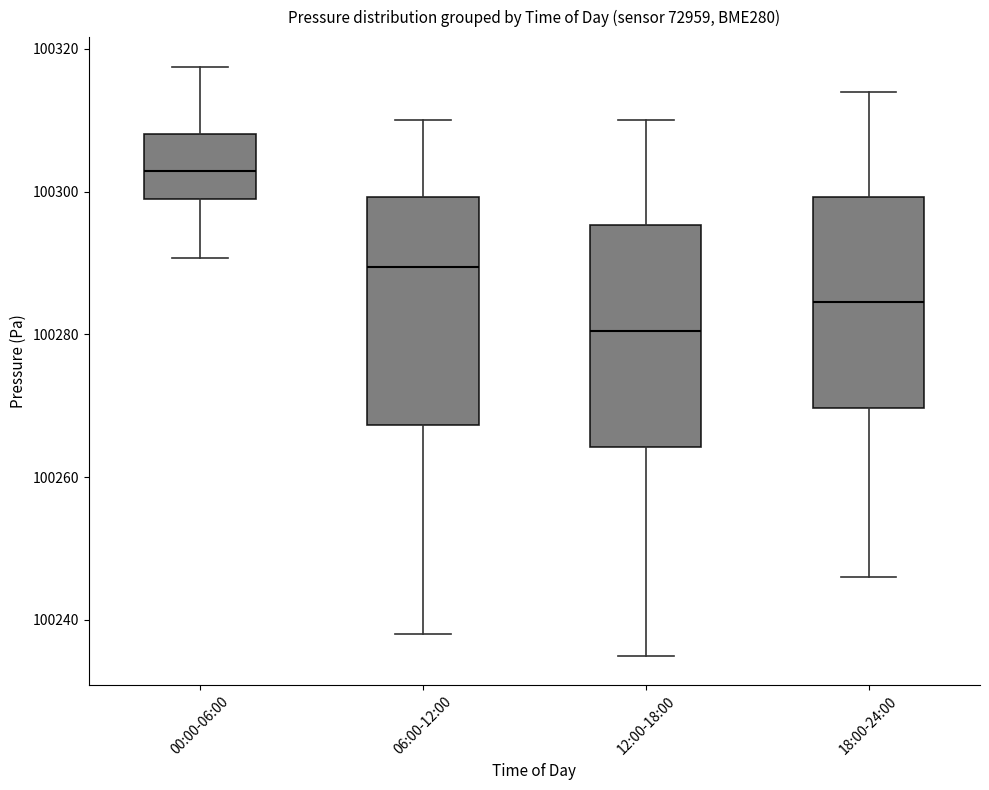

Reading left to right, read every box against the y-axis: the position of its median line, the range the box covers, and the ends of its whiskers. The values are not printed on the chart, so give them approximately, as read against the axis.

00:00-06:00: median 100302, box 100298 to 100308, whiskers 100290 to 100318
06:00-12:00: median 100290, box 100268 to 100300, whiskers 100238 to 100310
12:00-18:00: median 100280, box 100264 to 100296, whiskers 100236 to 100310
18:00-24:00: median 100284, box 100270 to 100300, whiskers 100246 to 100314